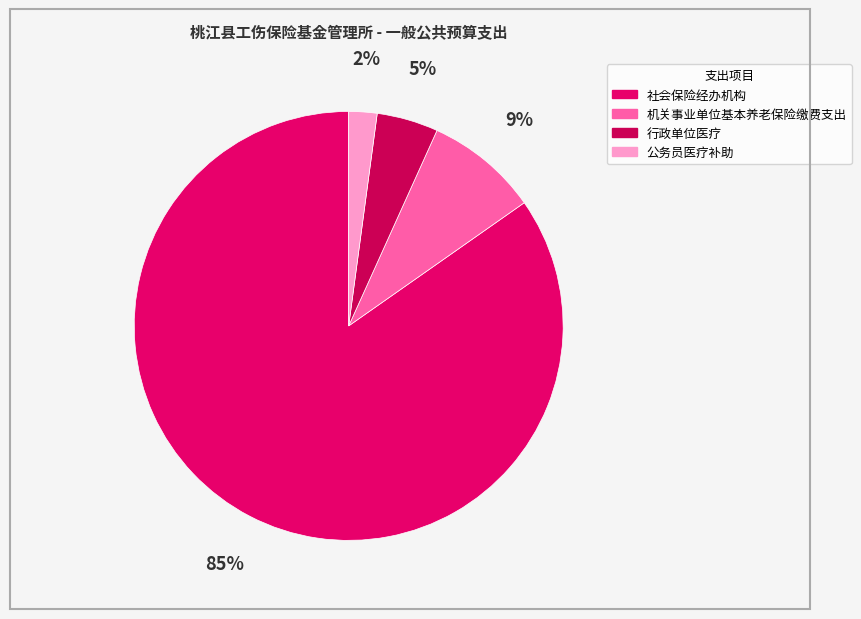

What percentage is the 公务员医疗补助 slice, to the nearest percent?

2%